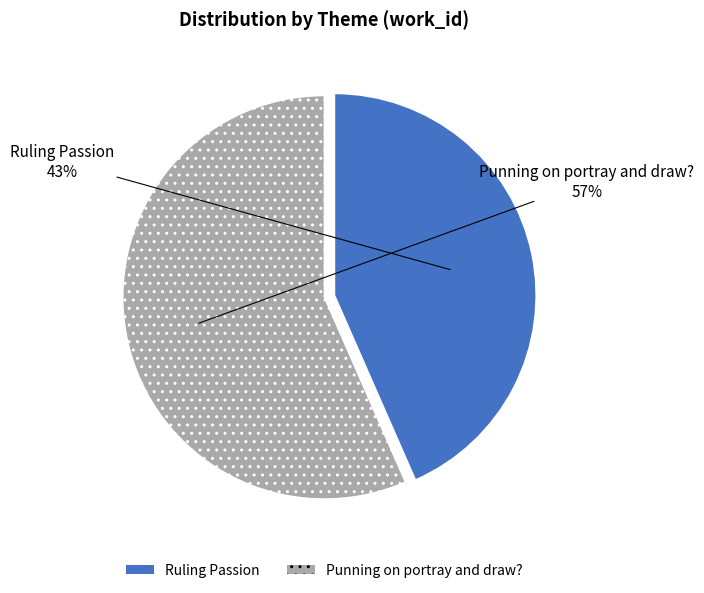

True or false: Punning on portray and draw? accounts for 69% of the total.

False